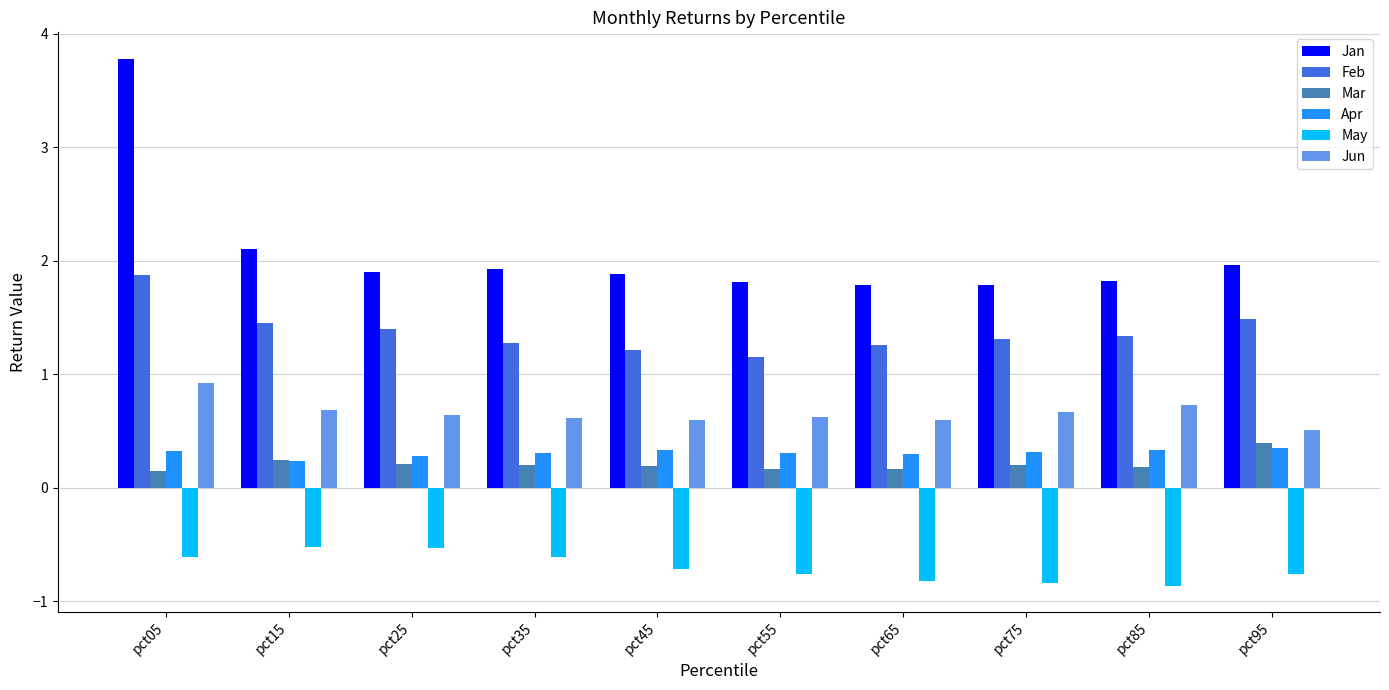

Which series has the largest total across all categories?

Jan